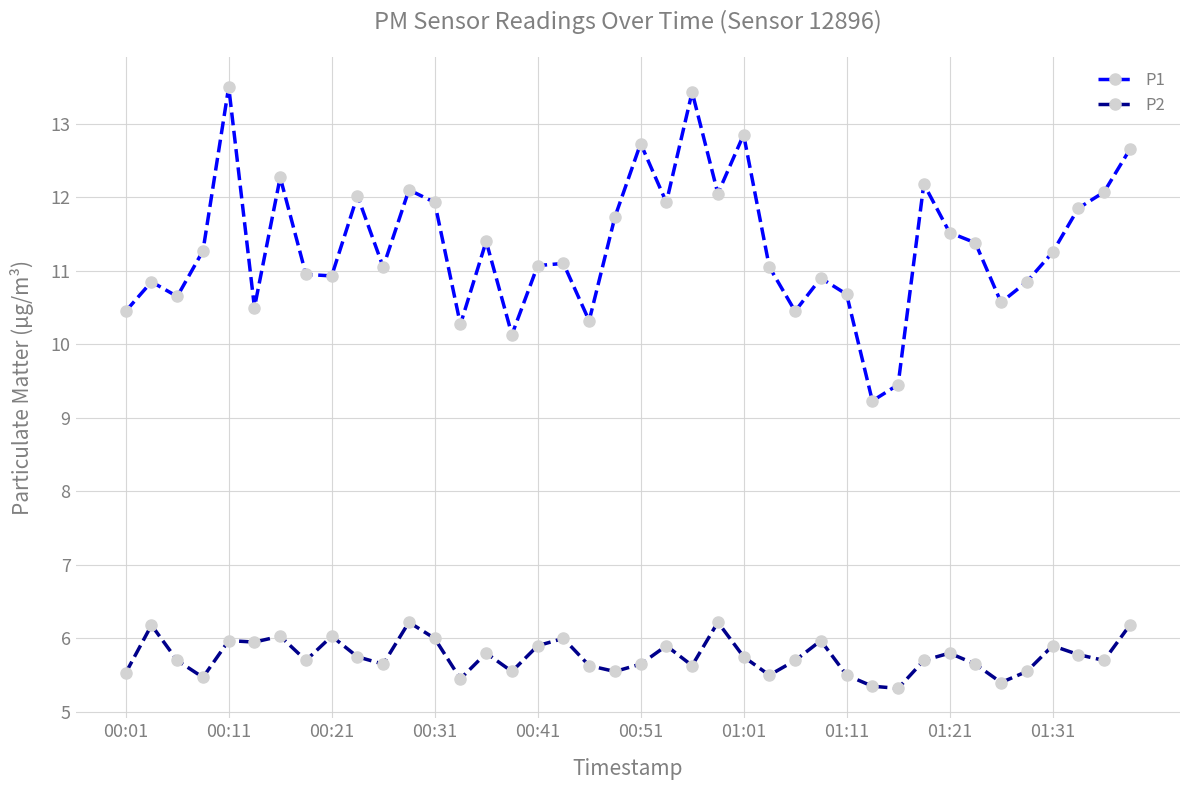

Count the number of data series in this chart.

2